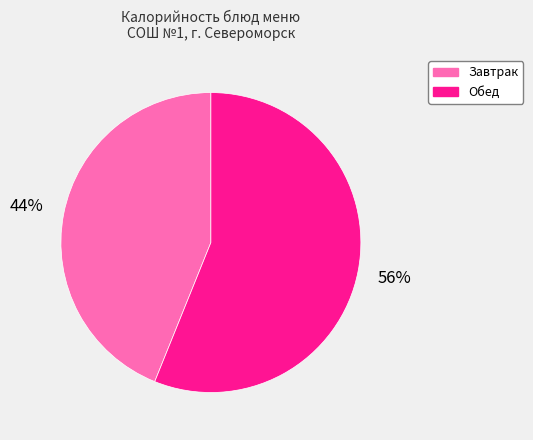

Do Обед and Завтрак together represent more than half of the pie?

Yes